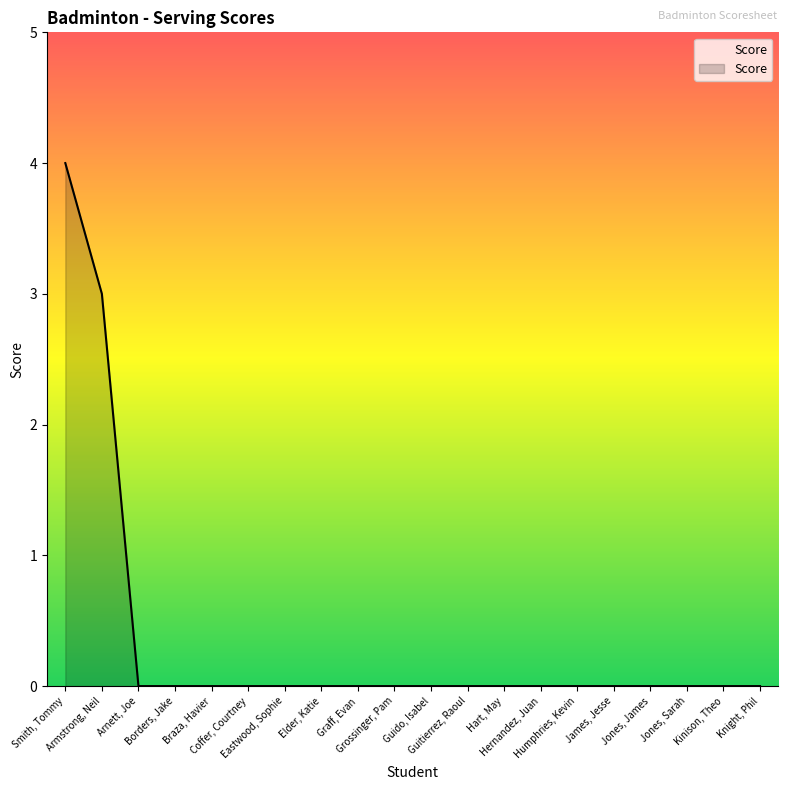

The value at Borders, Jake is 0. True or false?

True